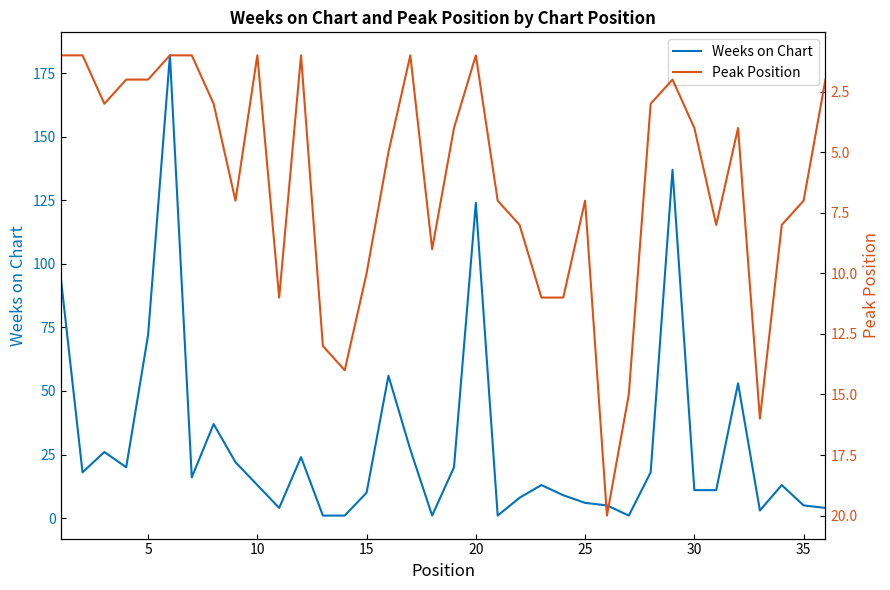

What is the minimum value for Weeks on Chart?

1